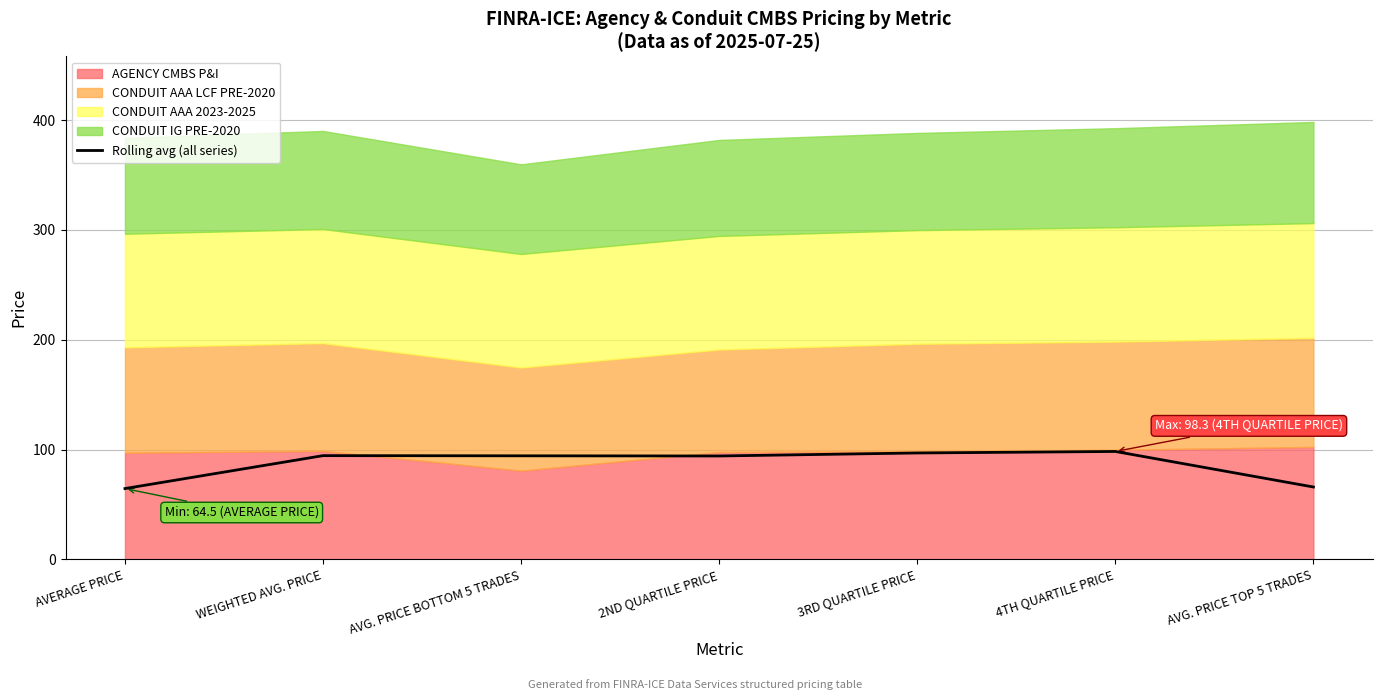

At which label is the value closest to 81?

2ND QUARTILE PRICE